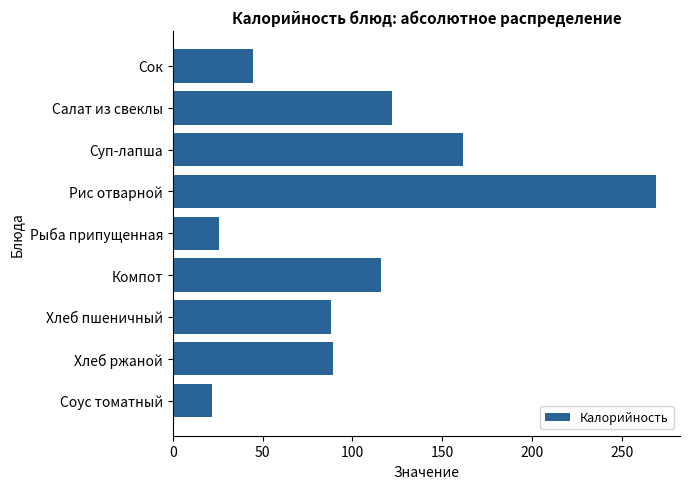

Which has a higher value, Хлеб пшеничный or Рыба припущенная?

Хлеб пшеничный